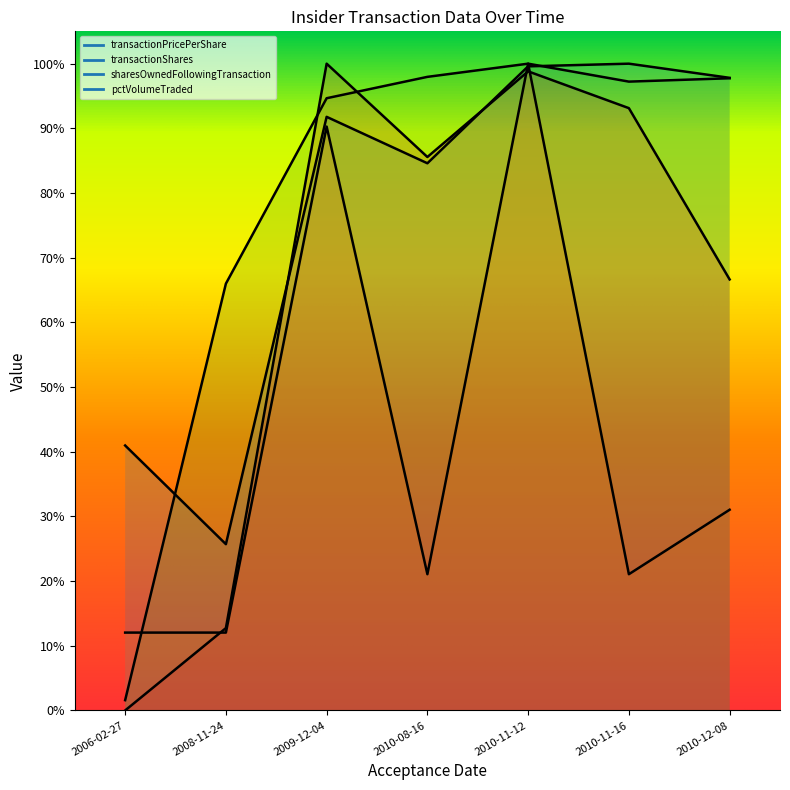

At 2010-12-08, list the series in order from largest to smallest.

transactionPricePerShare, sharesOwnedFollowingTransaction, pctVolumeTraded, transactionShares